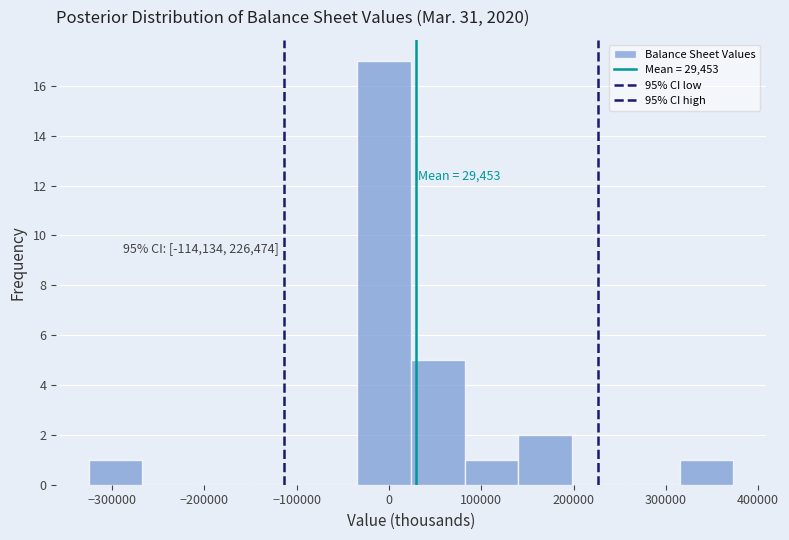

Over which range of the x-axis is the bar tallest?

-30000 to 20000